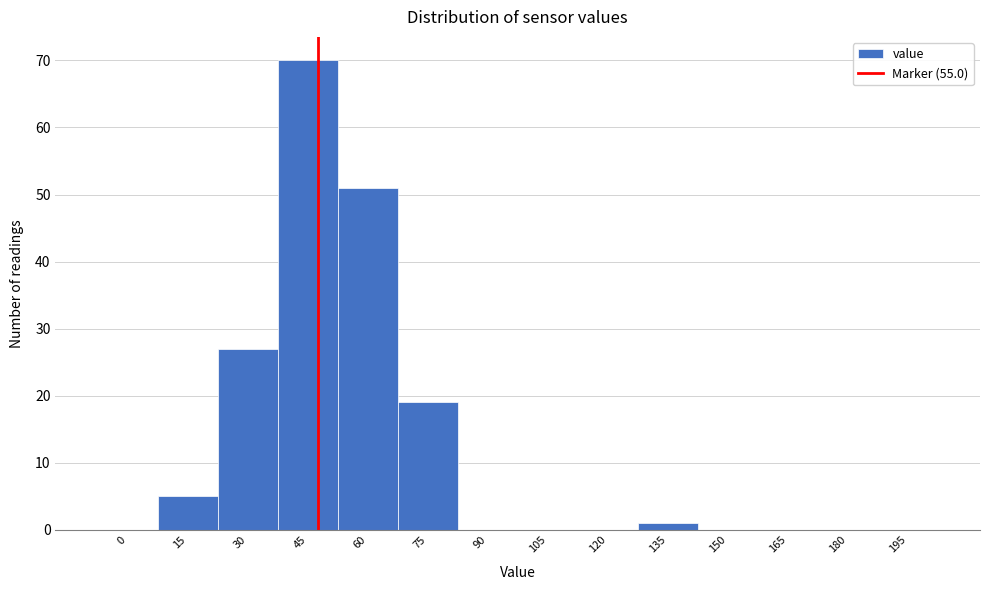

Reading left to right, transcribe all the data shown in this chart.

0=0	15=5	30=27	45=70	60=51	75=19	90=0	105=0	120=0	135=1	150=0	165=0	180=0	195=0